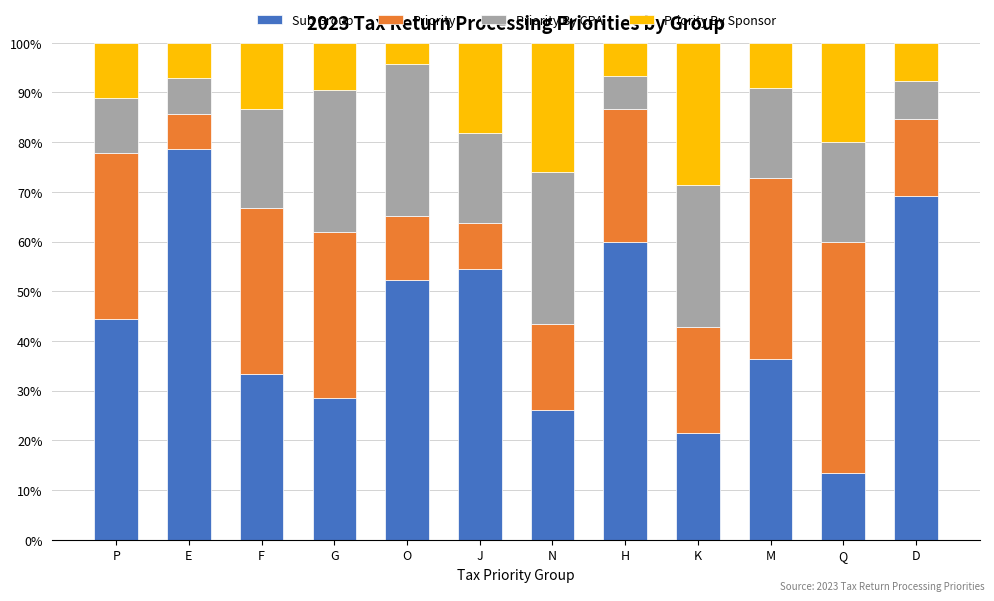

What is the sum of all Sub Group values?

518.1